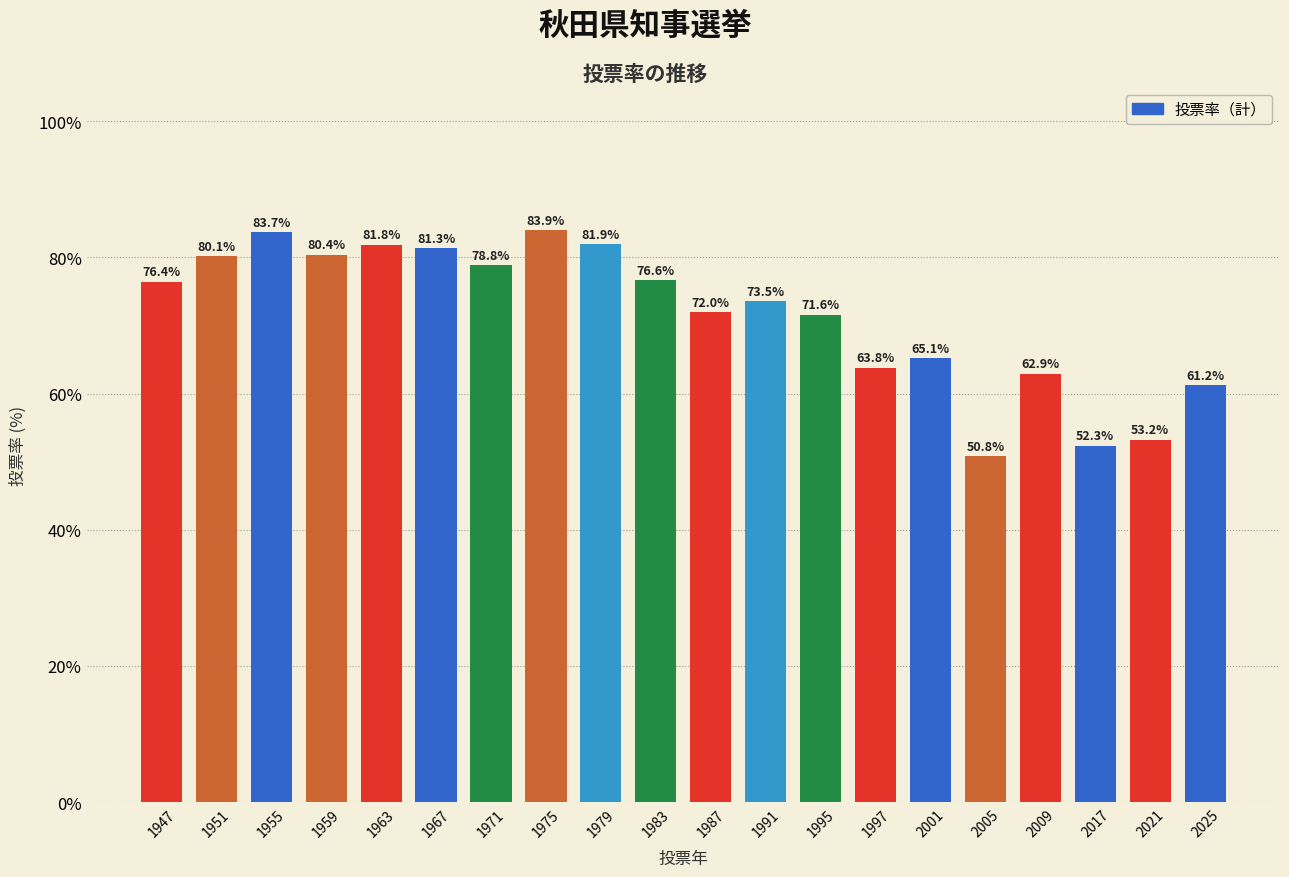

The value at 2009 is 62.9. True or false?

True